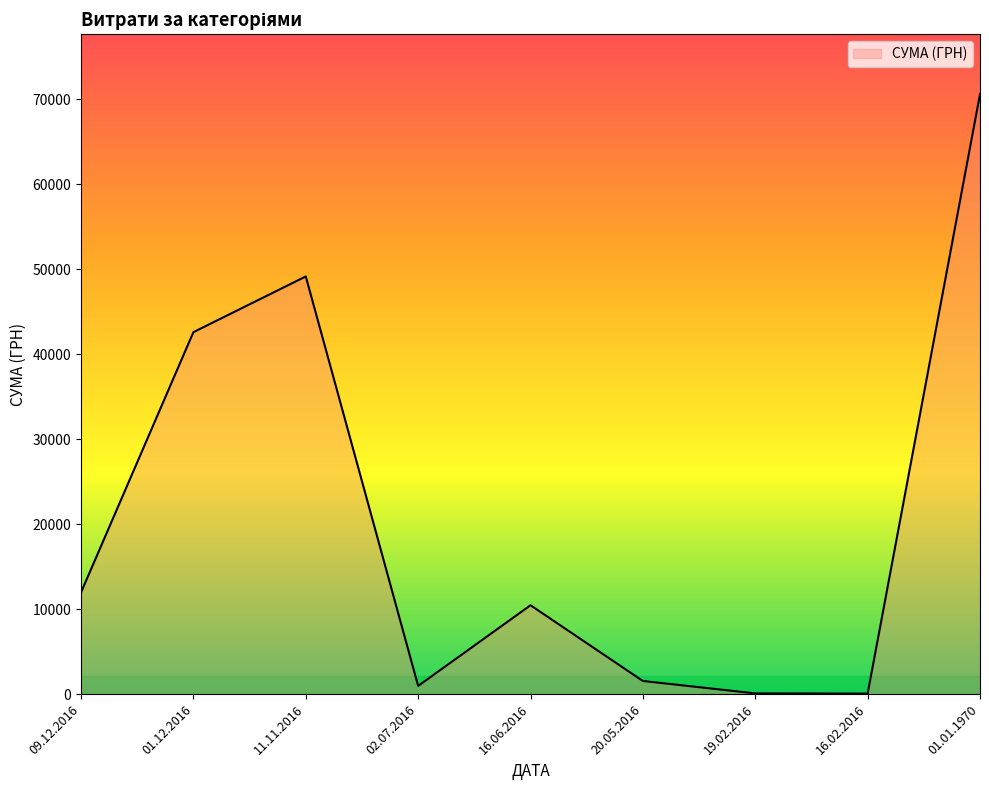

True or false: the data shows 90.0 at 19.02.2016.

True